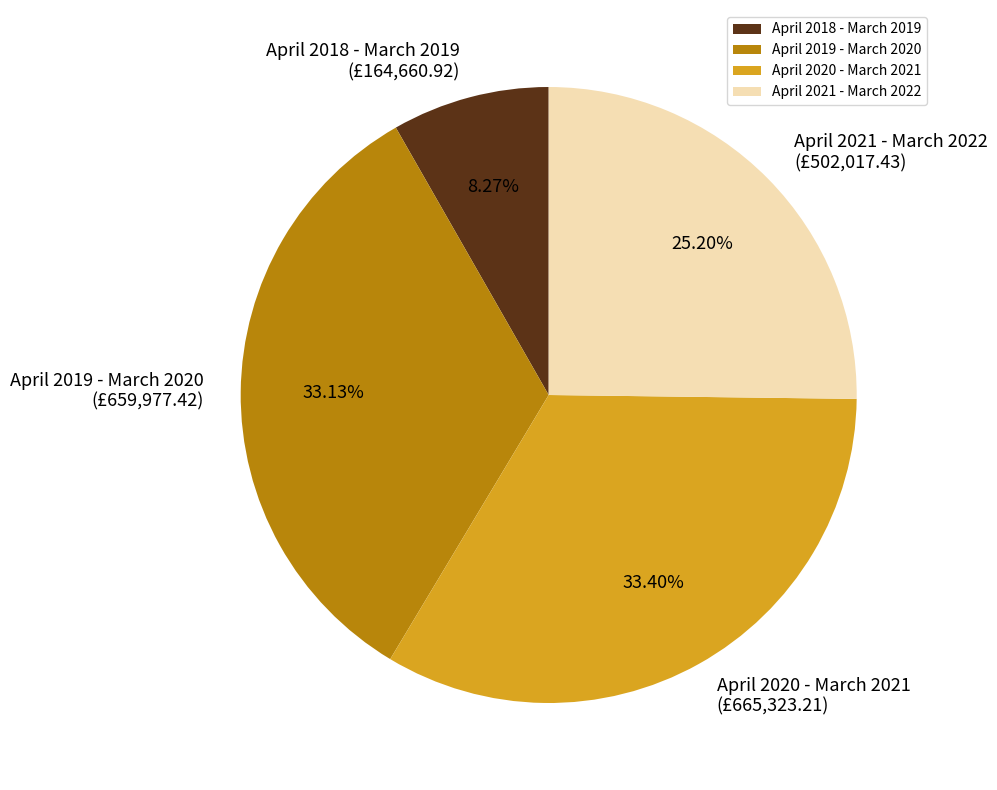

Is April 2020 - March 2021 the majority of the pie?

No